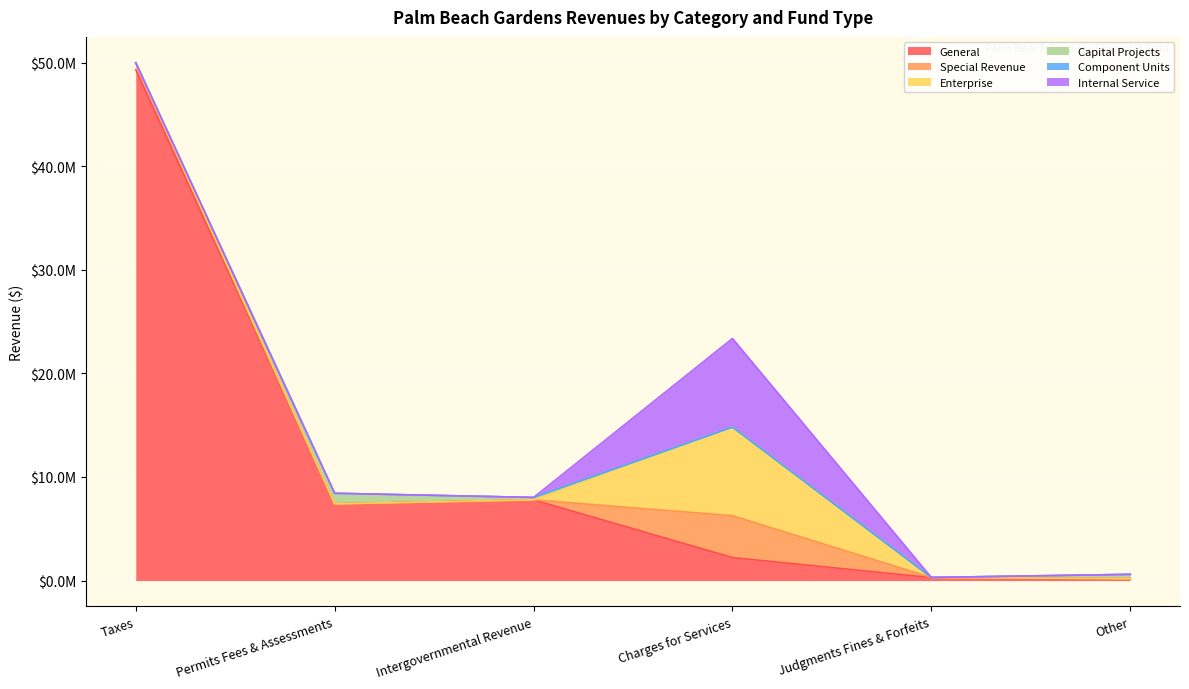

Is it true that Enterprise equals -2842145 at Permits Fees & Assessments?

False